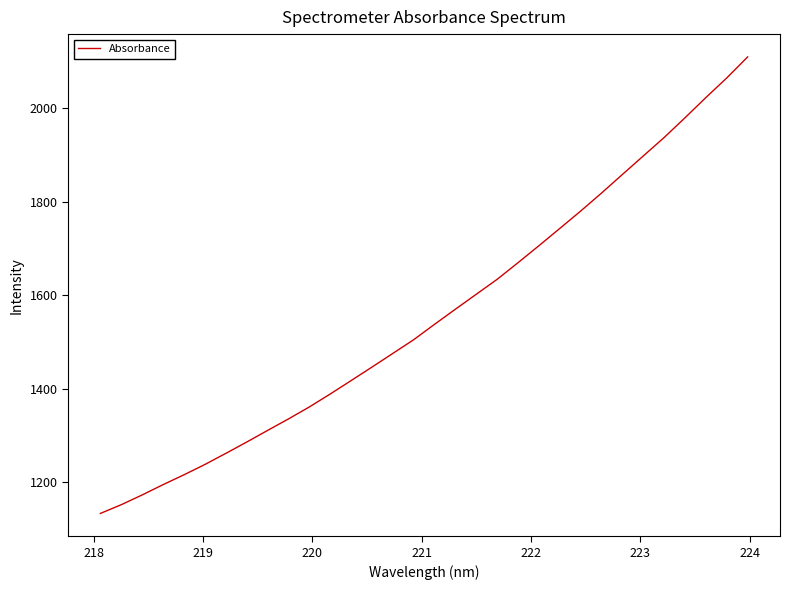

What is the greatest value displayed?

2109.6